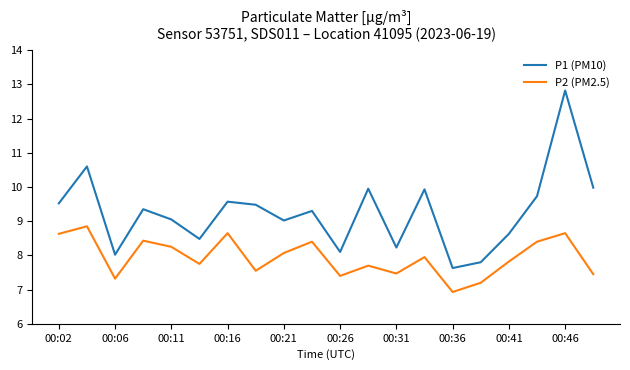

What is the average value of the P1 (PM10) series?

9.3